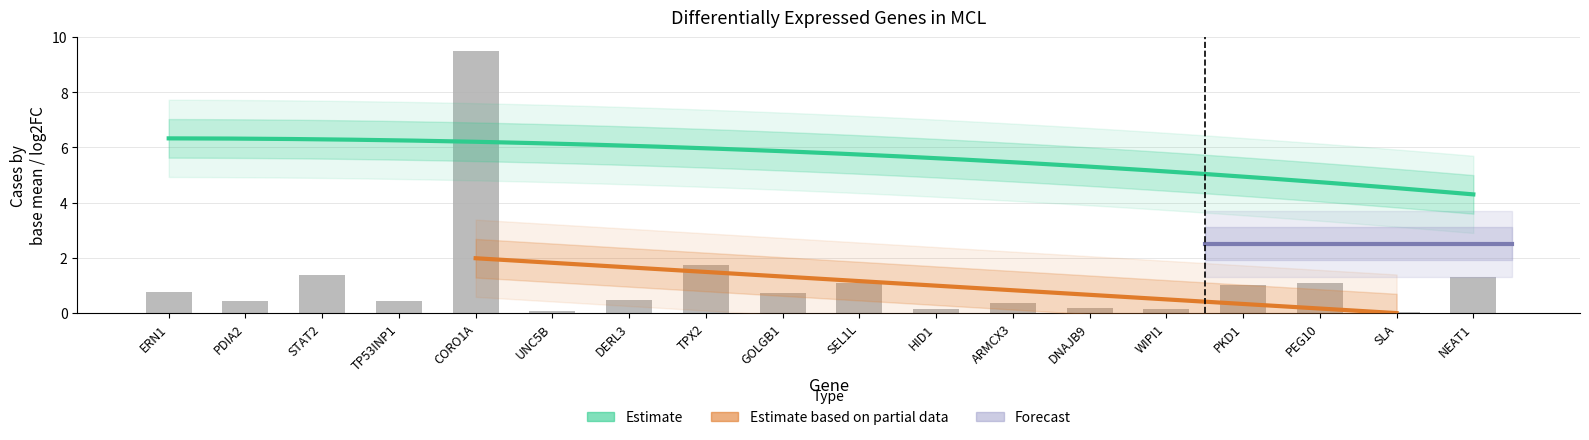

Which label corresponds to the largest value in the chart?

CORO1A